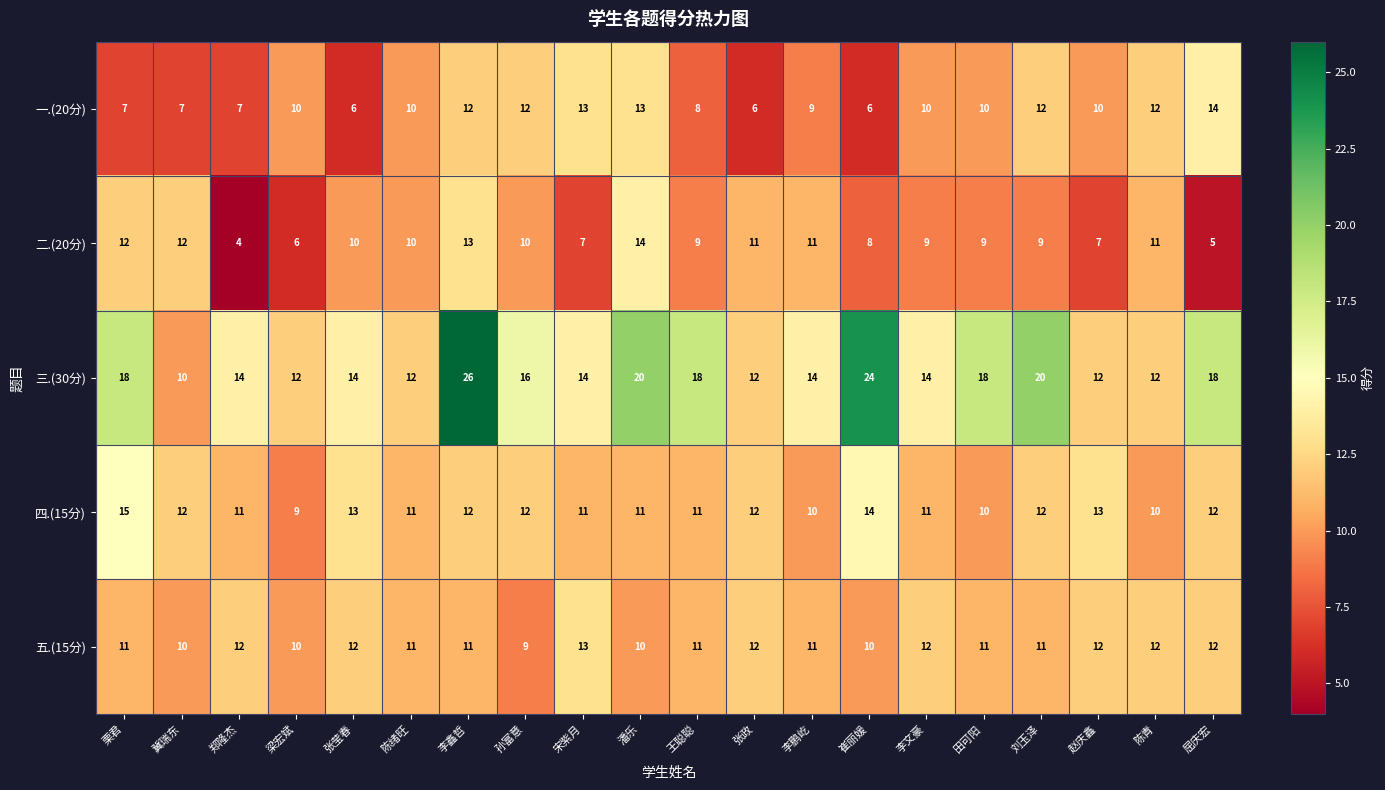

Read the 五.(15分) value at 屈庆宏.

12